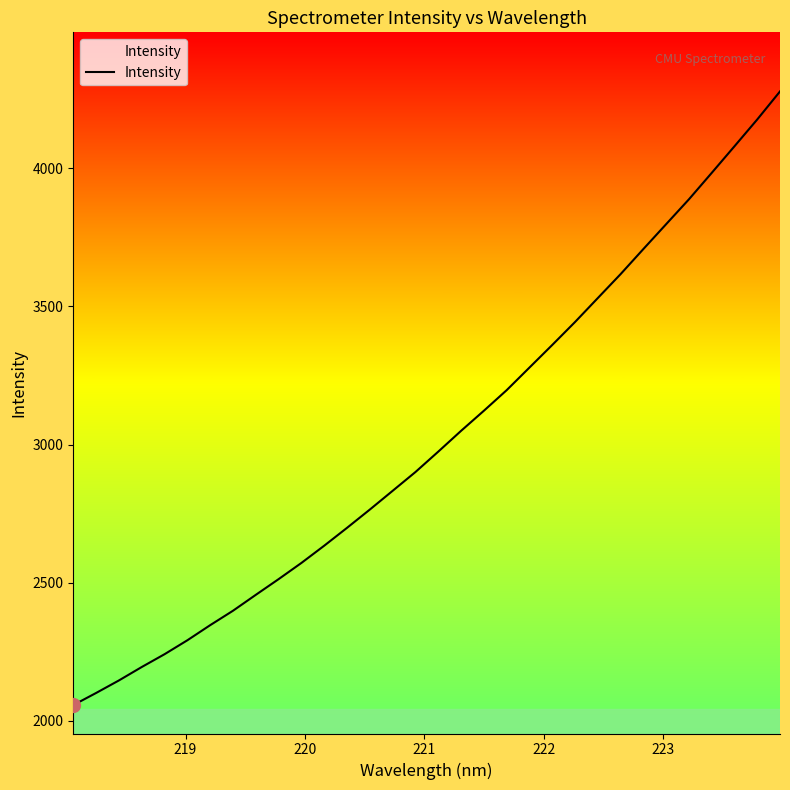

What is the difference between the maximum and minimum values?

2221.7